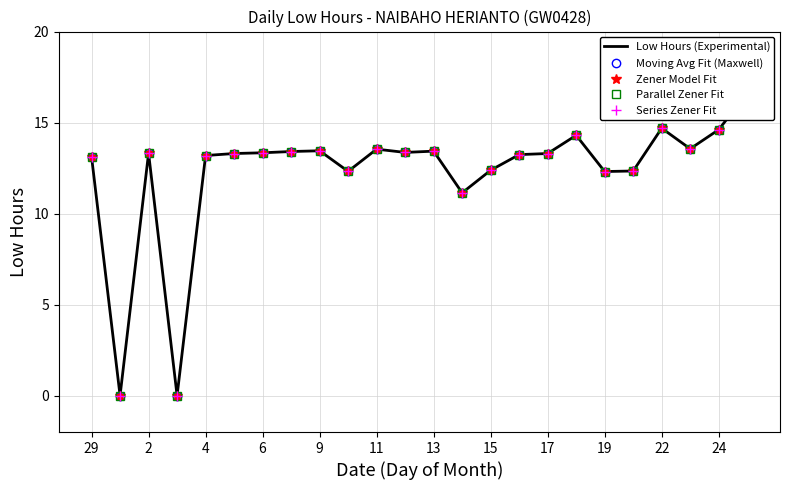

What is the highest value of the Parallel Zener Fit series?

16.6